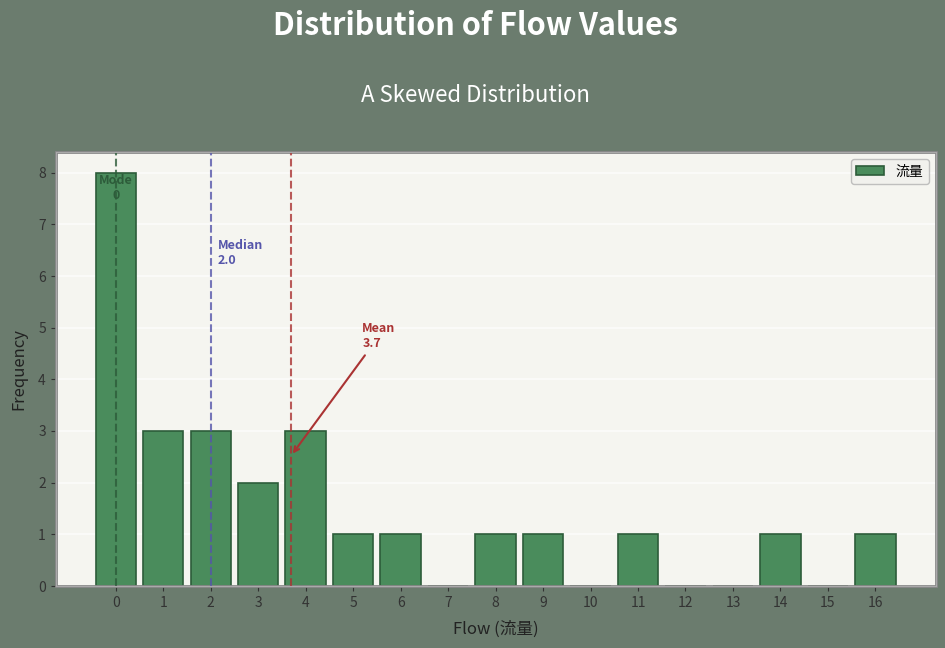

Reading left to right, list all the values displayed in this chart.

0=8	1=3	2=3	3=2	4=3	5=1	6=1	7=0	8=1	9=1	10=0	11=1	12=0	13=0	14=1	15=0	16=1